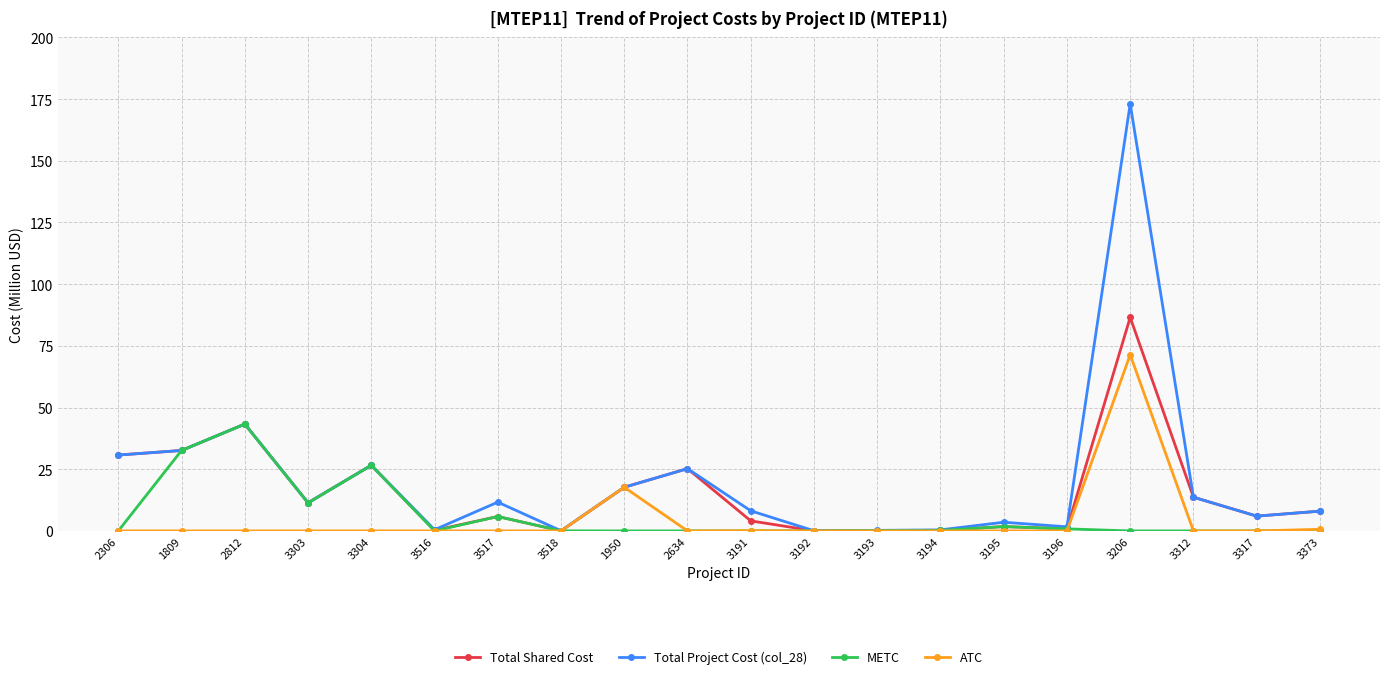

What is the sum of all METC values?

122.7